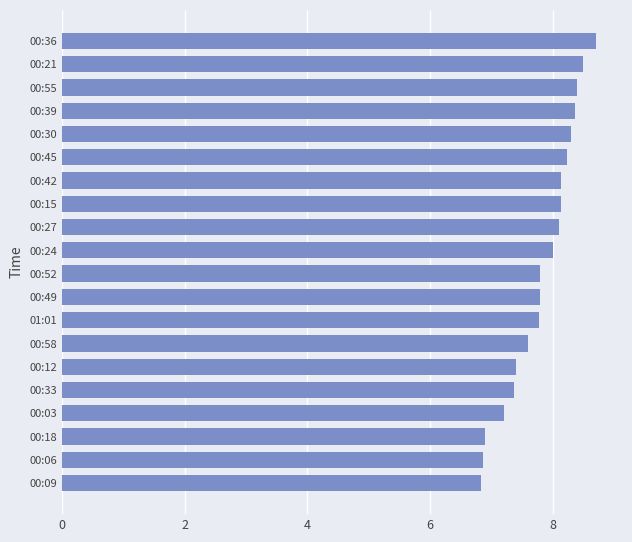

Between 00:45 and 00:58, which is larger?

00:45